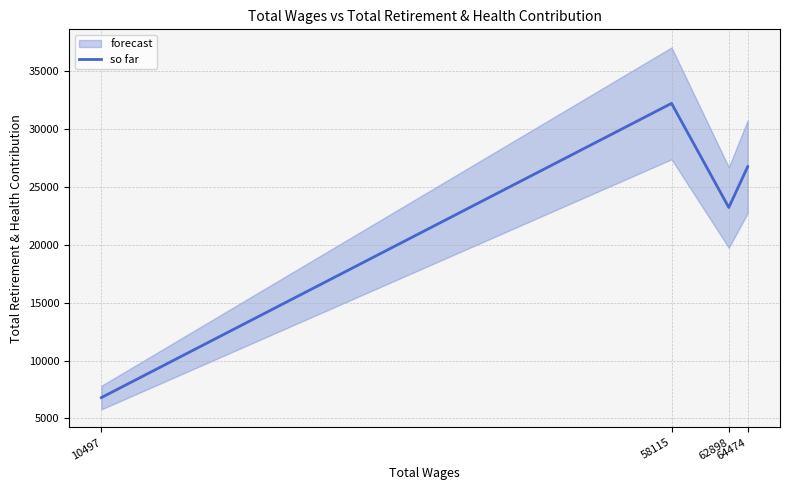

True or false: the data shows 8853 at 10497.

False